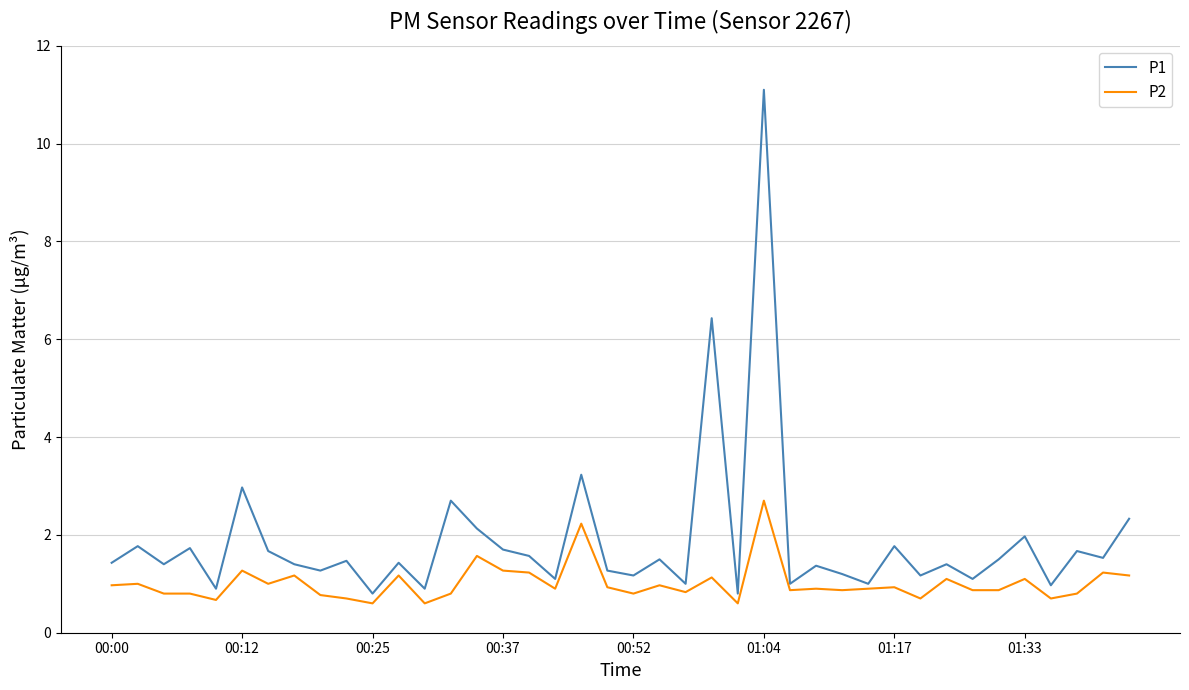

What is the average value of the P1 series?

1.9